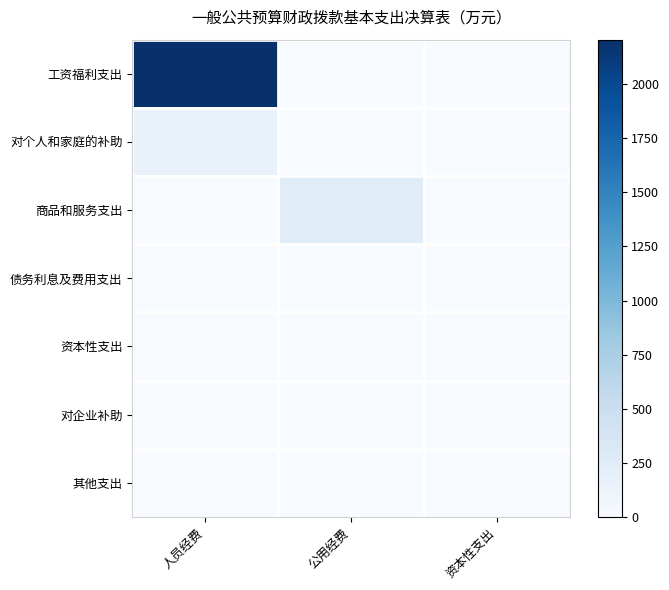

What is the spread (max minus min) of values at 公用经费?

255.8